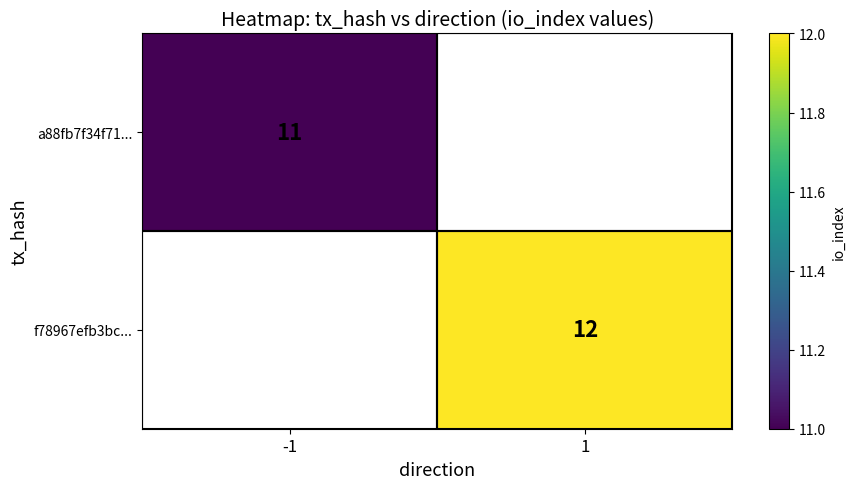

True or false: a88fb7f34f71... has a value of 15 at -1.

False